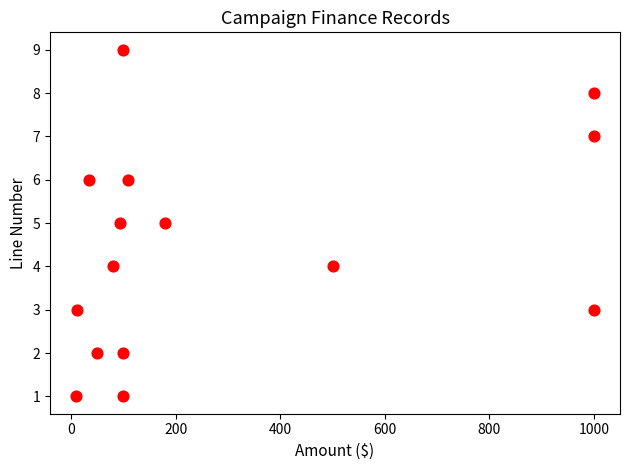

What is the range of Y values (max minus min)?

8